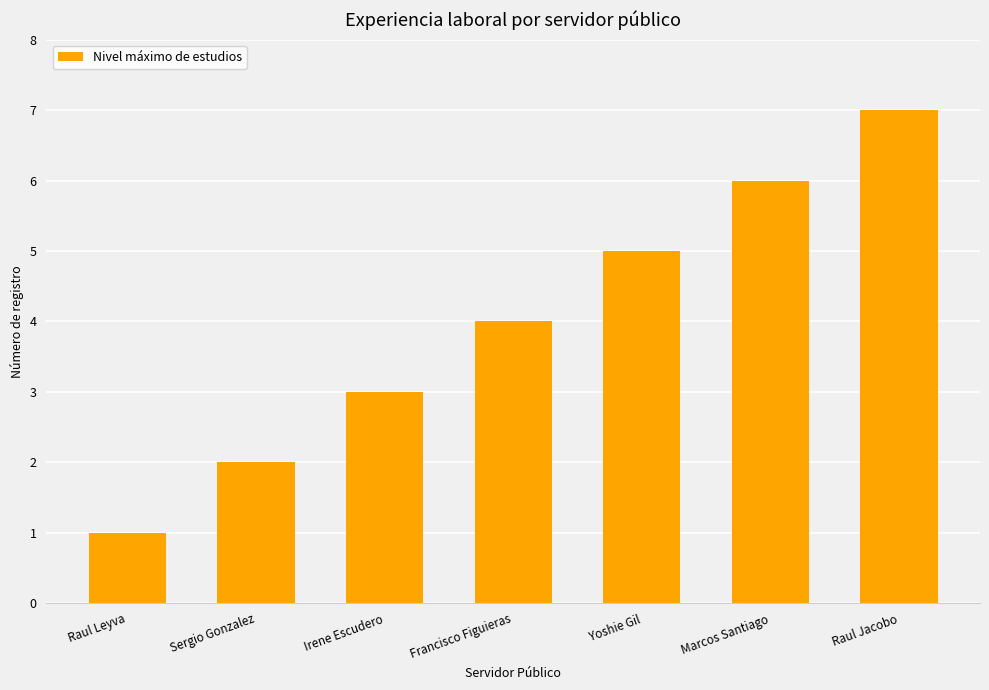

What is the difference between the second highest and minimum values?

5